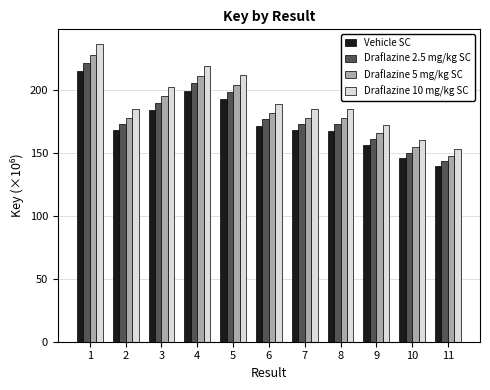

Are the bars horizontal?

No